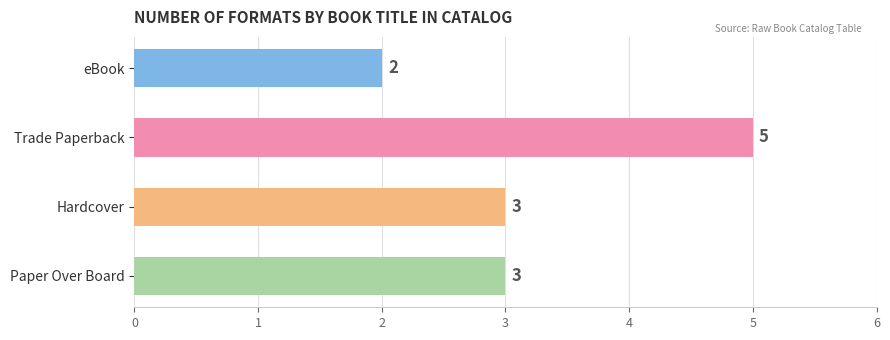

How many bars are there in total?

4